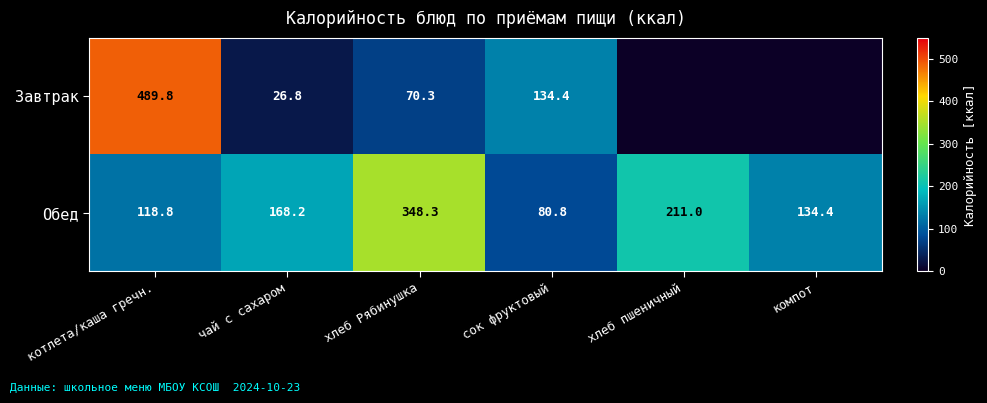

At which category does the chart reach its peak across all series?

котлета/каша гречн.